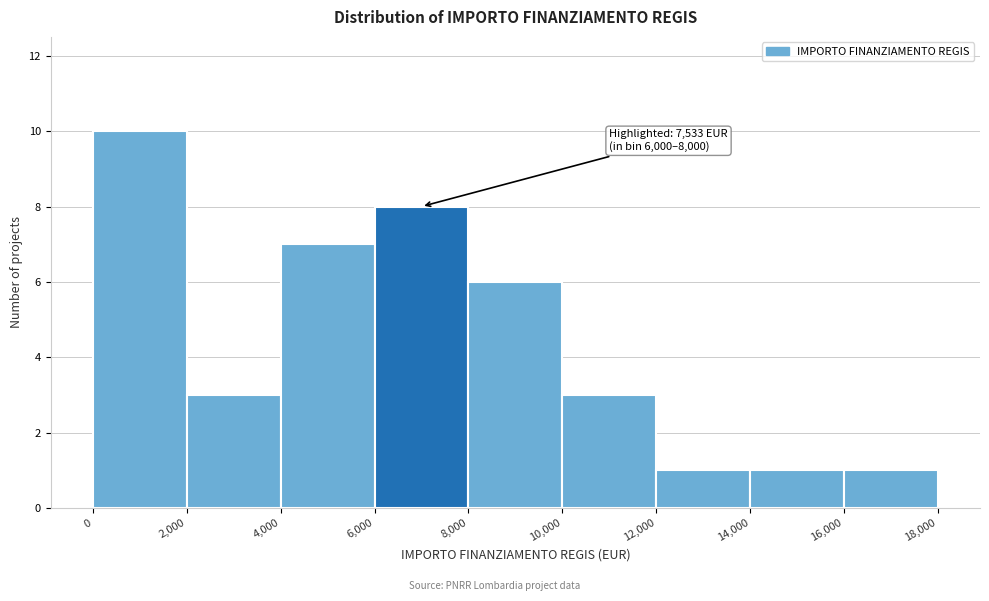

Which range on the x-axis has the tallest bar?

0 to 2,000